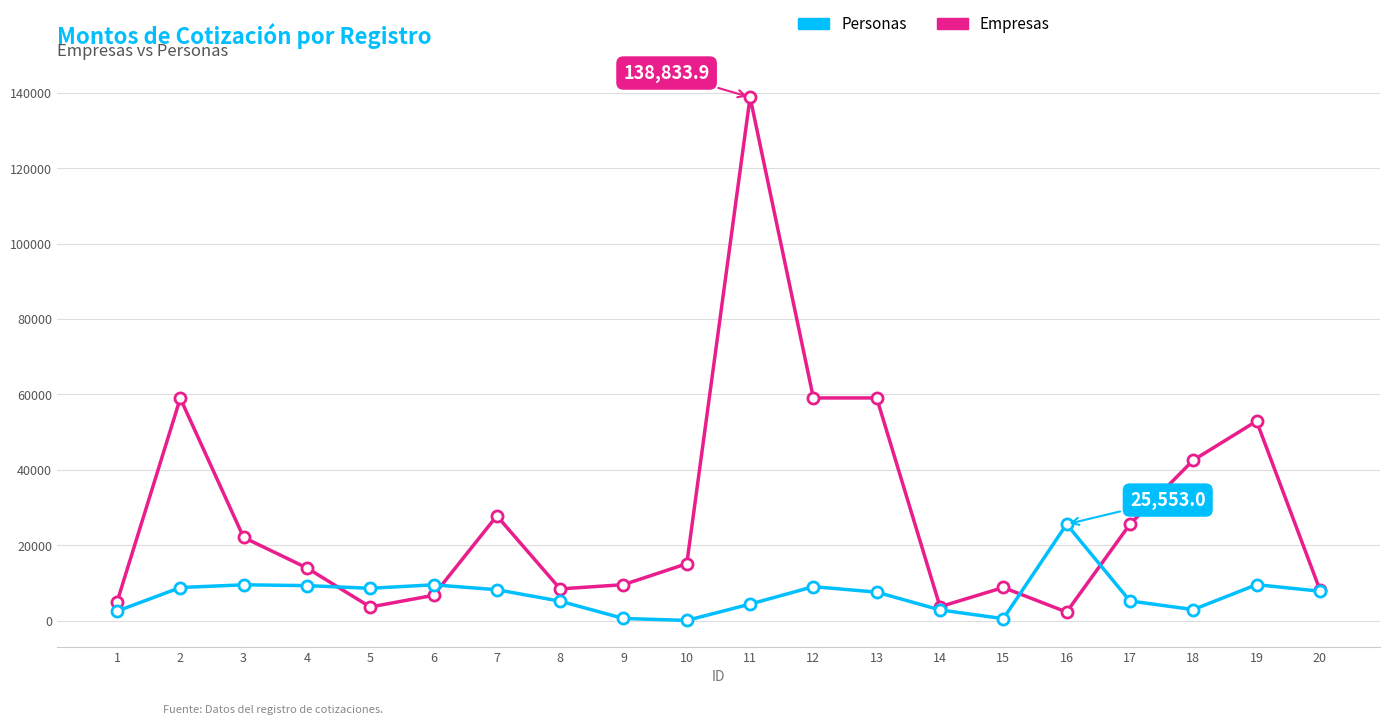

The Personas series shows 4360.5 at 11. True or false?

True